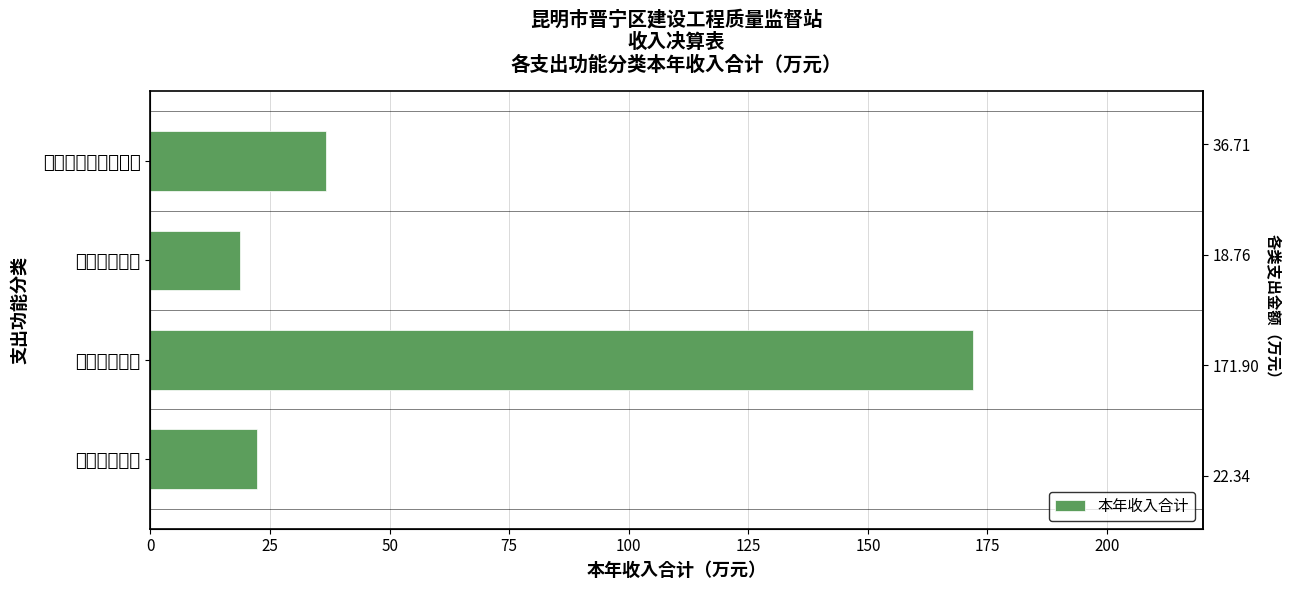

Reading right to left, transcribe all the data shown in this chart.

22.3	171.9	18.8	36.7